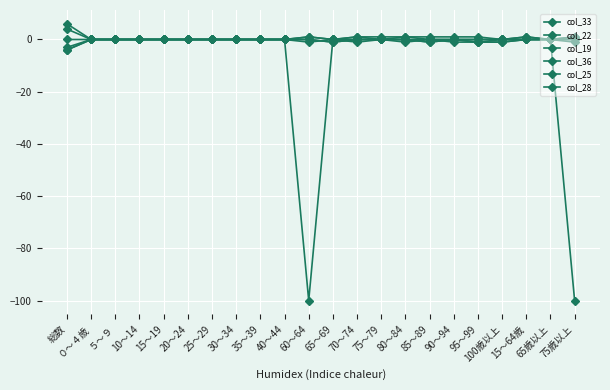

Reading right to left, transcribe all the data shown in this chart.

col_33: 75歳以上=1	65歳以上=0	15～64歳=1	100歳以上=0	95～99=1	90～94=1	85～89=1	80～84=1	75～79=1	70～74=1	65～69=0	60～64=1	40～44=0	35～39=0	30～34=0	25～29=0	20～24=0	15～19=0	10～14=0	５～９=0	０～４歳=0	総数=6
col_22: 75歳以上=-100	65歳以上=0	15～64歳=0	100歳以上=0	95～99=0	90～94=0	85～89=0	80～84=0	75～79=0	70～74=0	65～69=0	60～64=-100	40～44=0	35～39=0	30～34=0	25～29=0	20～24=0	15～19=0	10～14=0	５～９=0	０～４歳=0	総数=0
col_19: 75歳以上=-1	65歳以上=0	15～64歳=0	100歳以上=0	95～99=-1	90～94=-1	85～89=0	80～84=-1	75～79=0	70～74=-1	65～69=0	60～64=-1	40～44=0	35～39=0	30～34=0	25～29=0	20～24=0	15～19=0	10～14=0	５～９=0	０～４歳=0	総数=-4
col_36: 75歳以上=1	65歳以上=0	15～64歳=1	100歳以上=0	95～99=0	90～94=0	85～89=0	80～84=1	75～79=0	70～74=1	65～69=0	60～64=1	40～44=0	35～39=0	30～34=0	25～29=0	20～24=0	15～19=0	10～14=0	５～９=0	０～４歳=0	総数=4
col_25: 75歳以上=0	65歳以上=0	15～64歳=0	100歳以上=-1	95～99=-1	90～94=0	85～89=-1	80～84=0	75～79=0	70～74=0	65～69=-1	60～64=0	40～44=0	35～39=0	30～34=0	25～29=0	20～24=0	15～19=0	10～14=0	５～９=0	０～４歳=0	総数=-3
col_28: 75歳以上=0	65歳以上=0	15～64歳=0	100歳以上=-1	95～99=-1	90～94=0	85～89=-1	80～84=0	75～79=0	70～74=0	65～69=-1	60～64=0	40～44=0	35～39=0	30～34=0	25～29=0	20～24=0	15～19=0	10～14=0	５～９=0	０～４歳=0	総数=-4